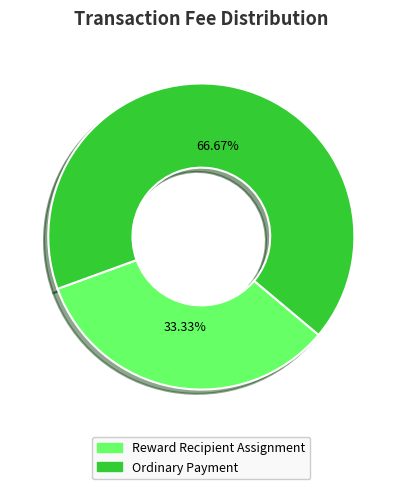

Is it true that Ordinary Payment is 74% of the pie?

False